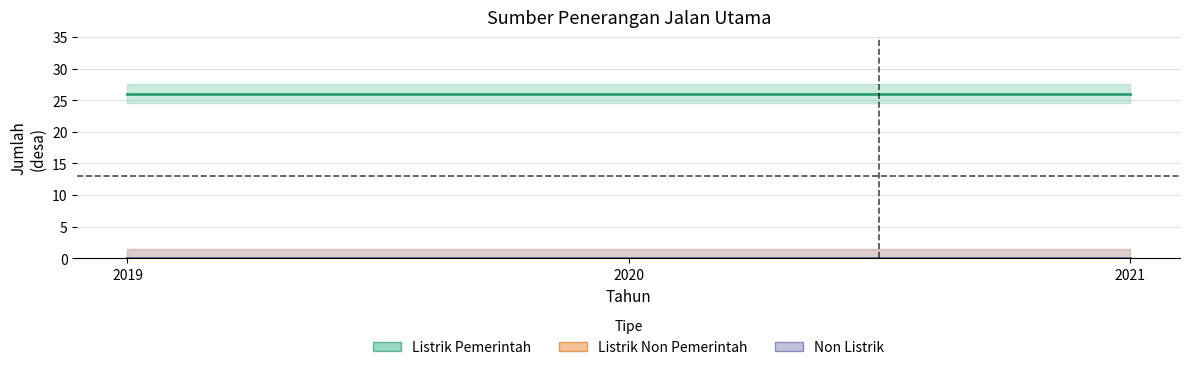

Rank the series at 2021 from lowest to highest value.

Listrik Non Pemerintah, Non Listrik, Listrik Pemerintah